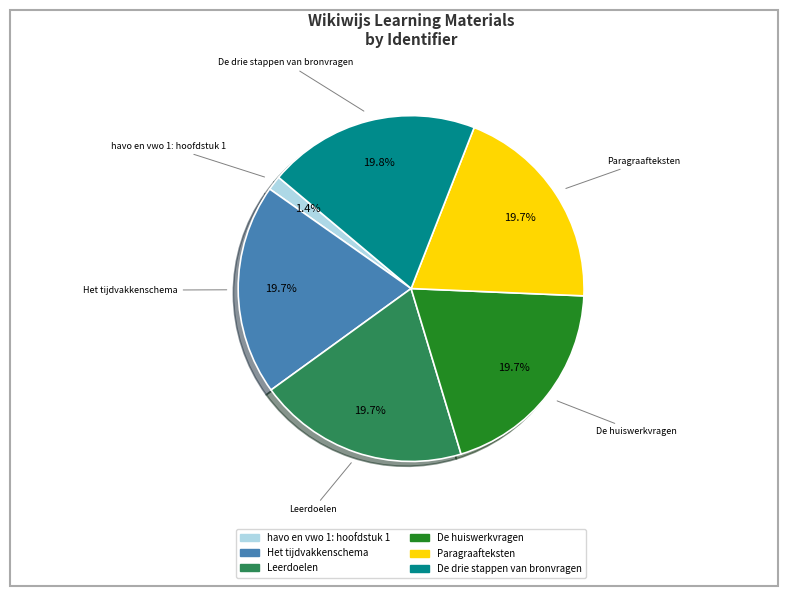

Count the number of slices in the pie.

6